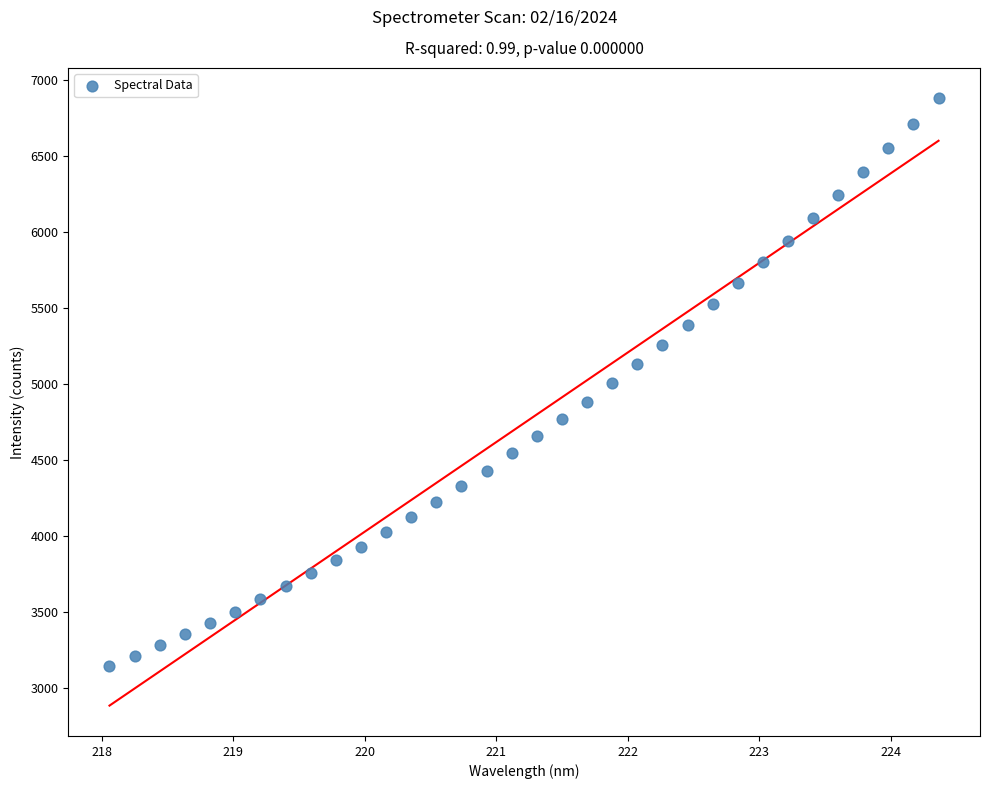

What is the range of Y values (max minus min)?

3738.7